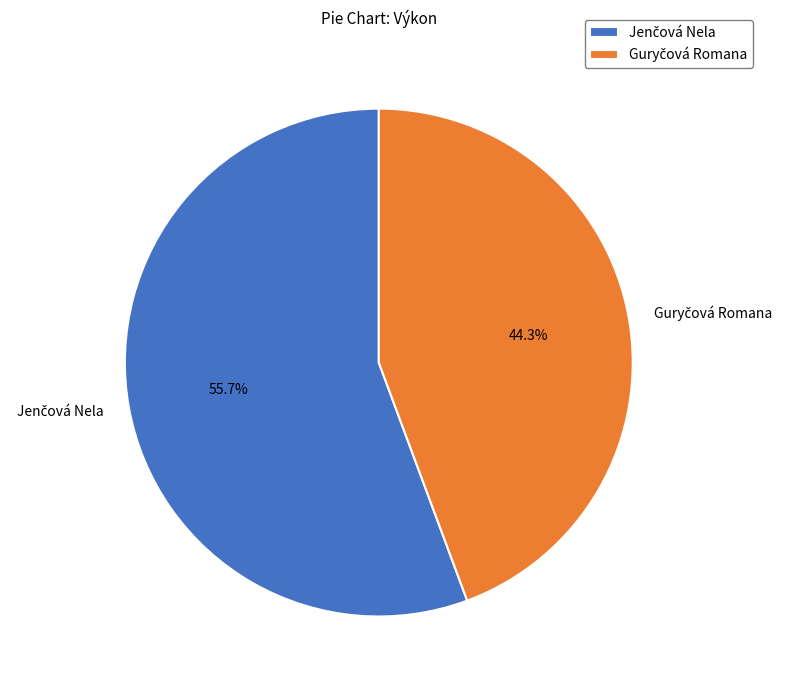

Does any single category account for the majority?

Yes